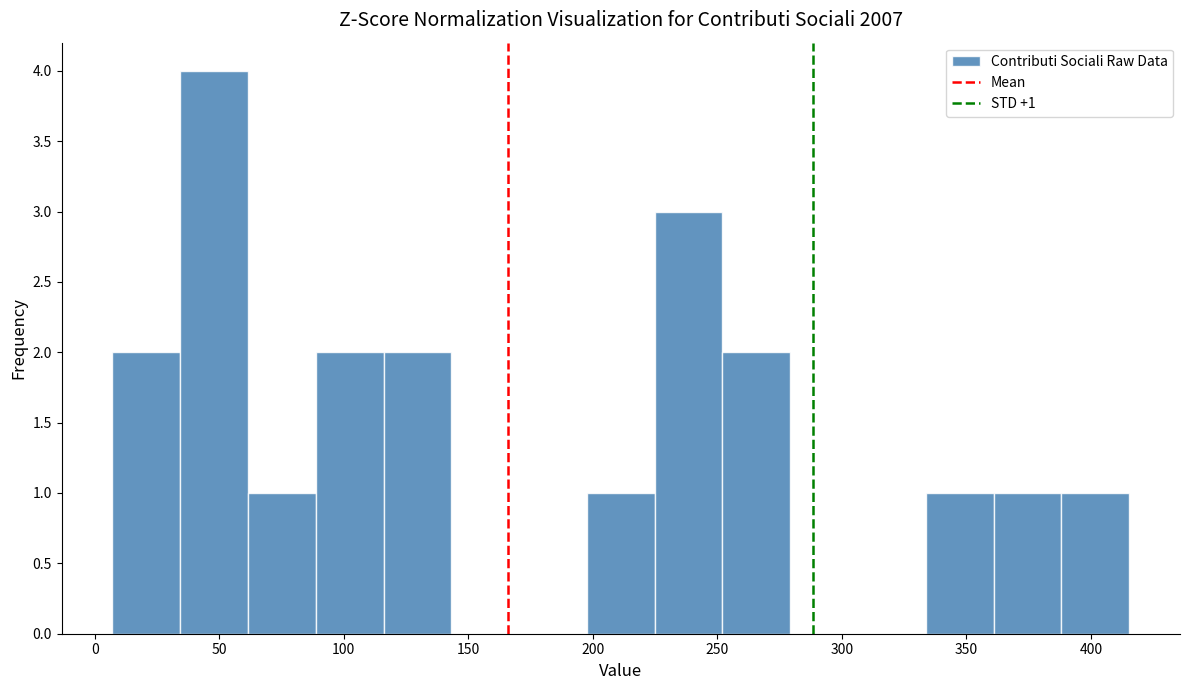

Which range on the x-axis has the tallest bar?

35 to 60